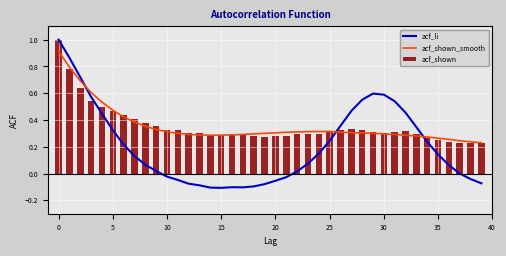

What is the label of the 14th bar from the left?

13